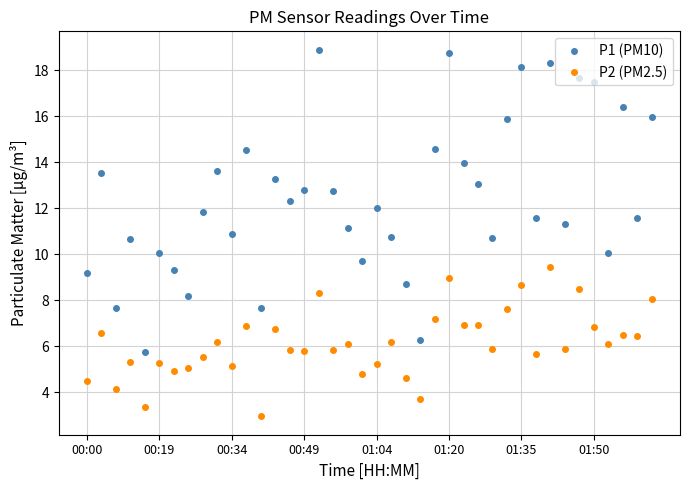

Rank the series by their maximum value, from highest to lowest.

P1 (PM10), P2 (PM2.5)